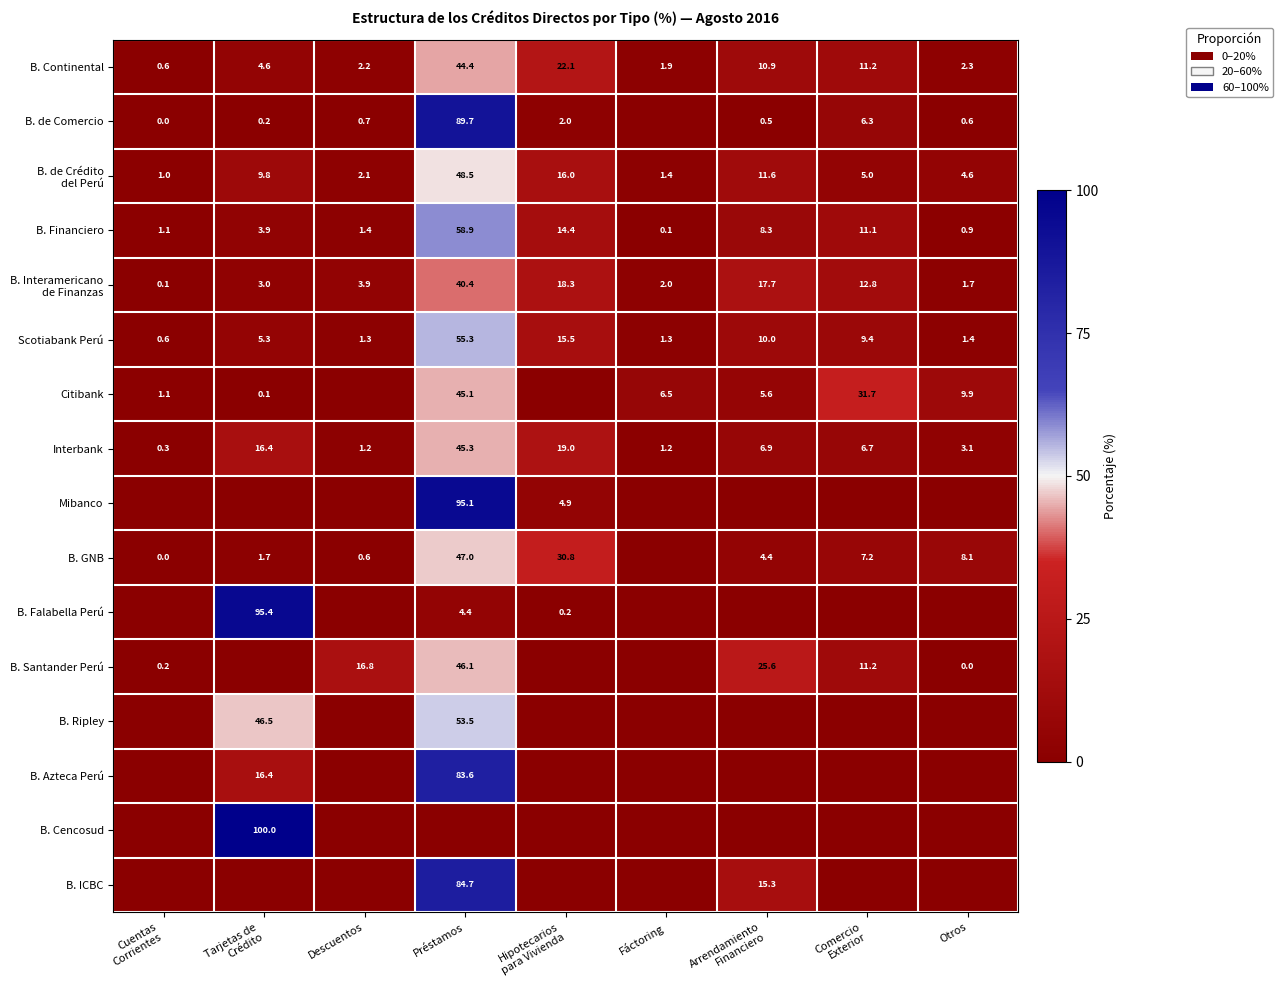

What is the average value of the Scotiabank Perú series?

11.1